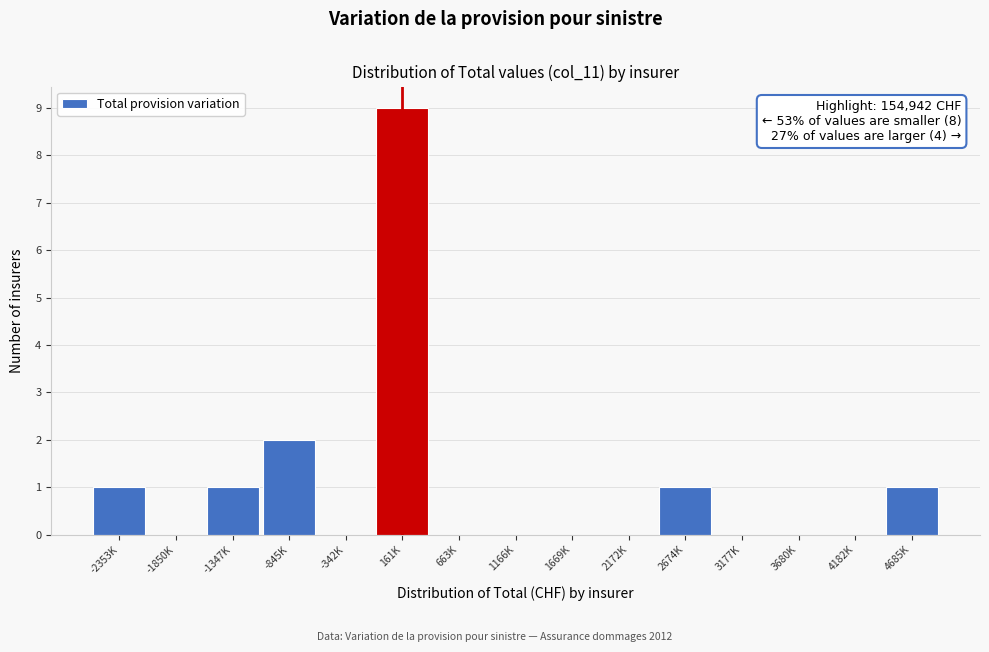

Reading right to left, extract all data points from this chart.

4685K=1	4182K=0	3680K=0	3177K=0	2674K=1	2172K=0	1669K=0	1166K=0	663K=0	161K=9	-342K=0	-845K=2	-1347K=1	-1850K=0	-2353K=1